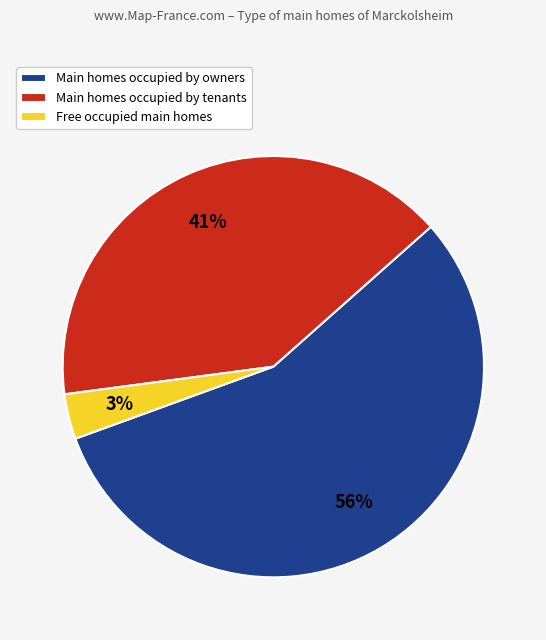

Which slice is the smallest?

Free occupied main homes